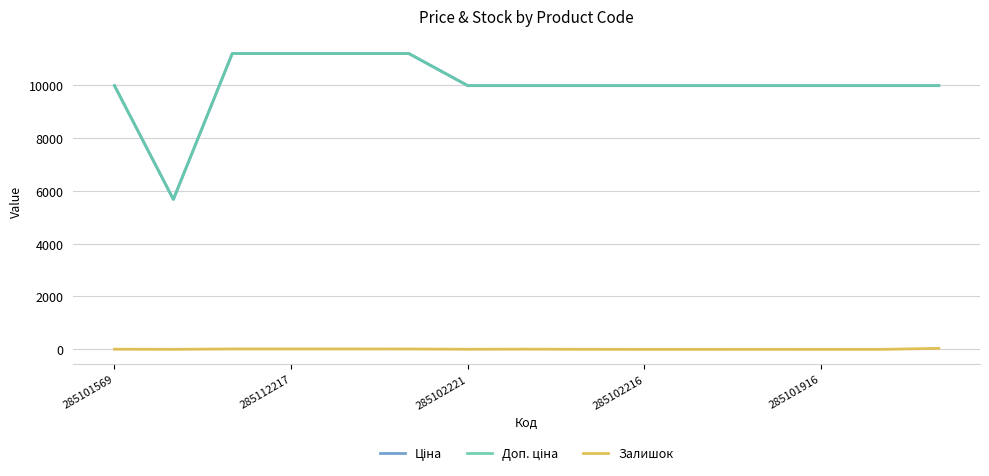

At how many categories does at least one series exceed 2164?

15